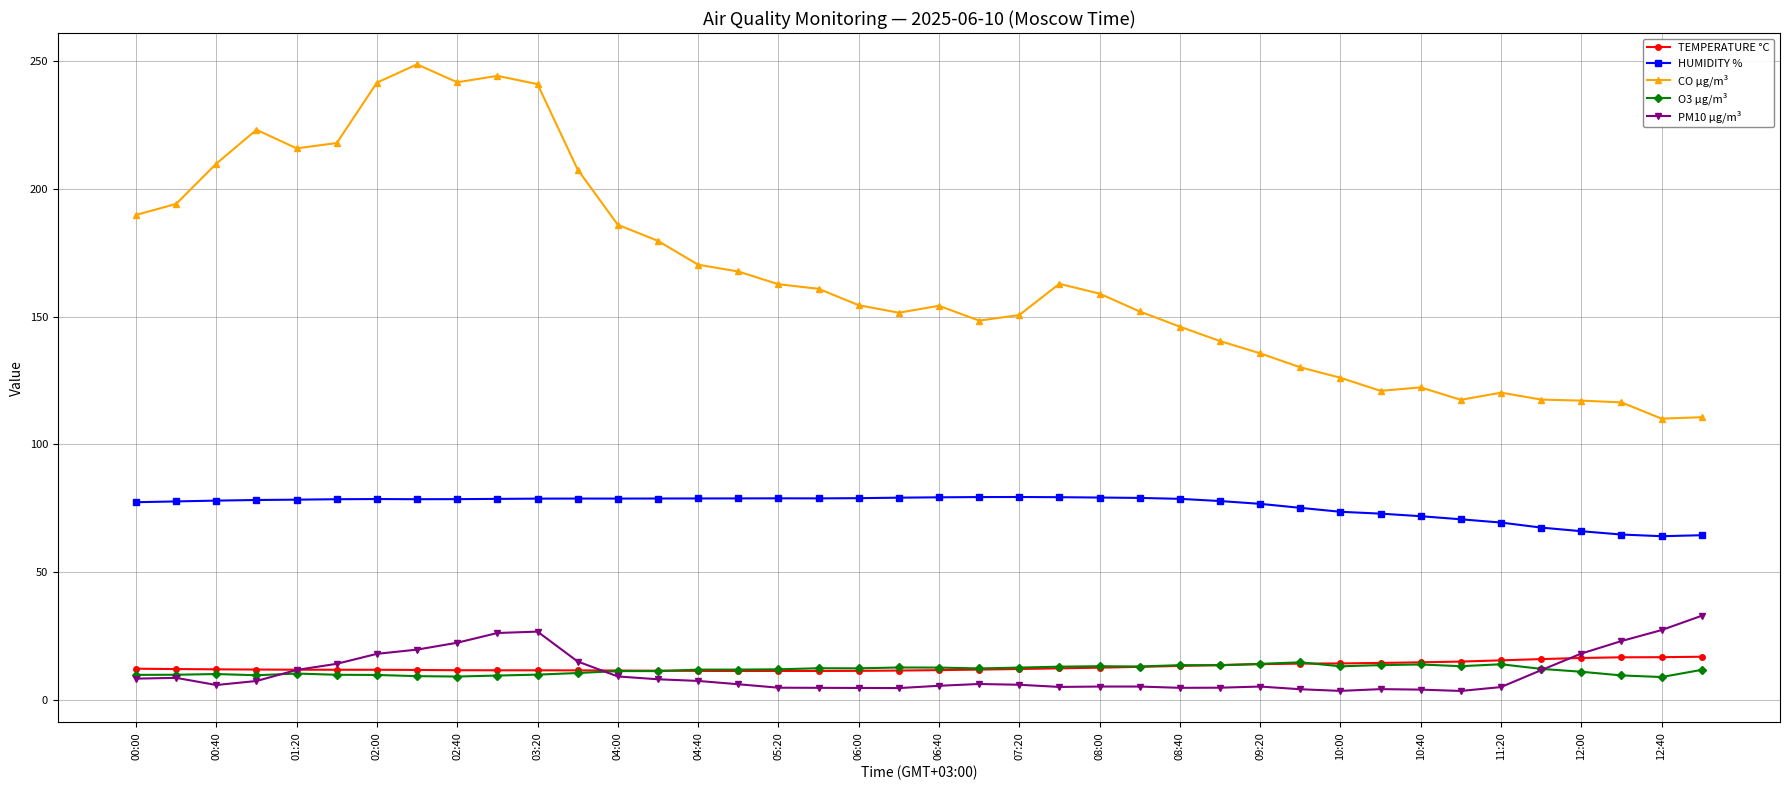

True or false: PM10 µg/m³ has more than 2 points higher than both neighbors.

True